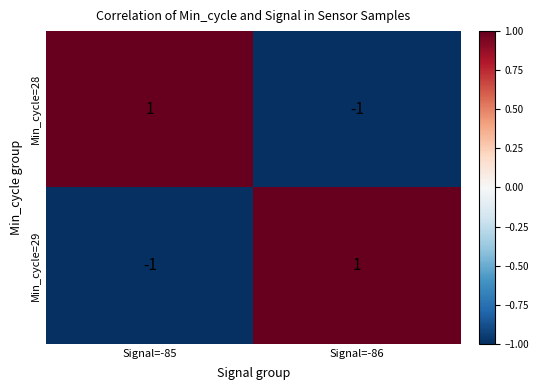

What is the maximum value shown in the chart?

1